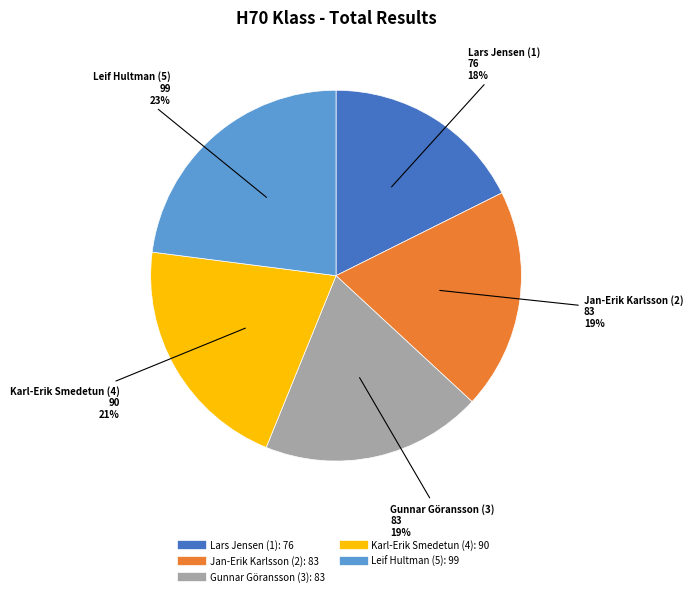

Is there a majority slice in this chart?

No